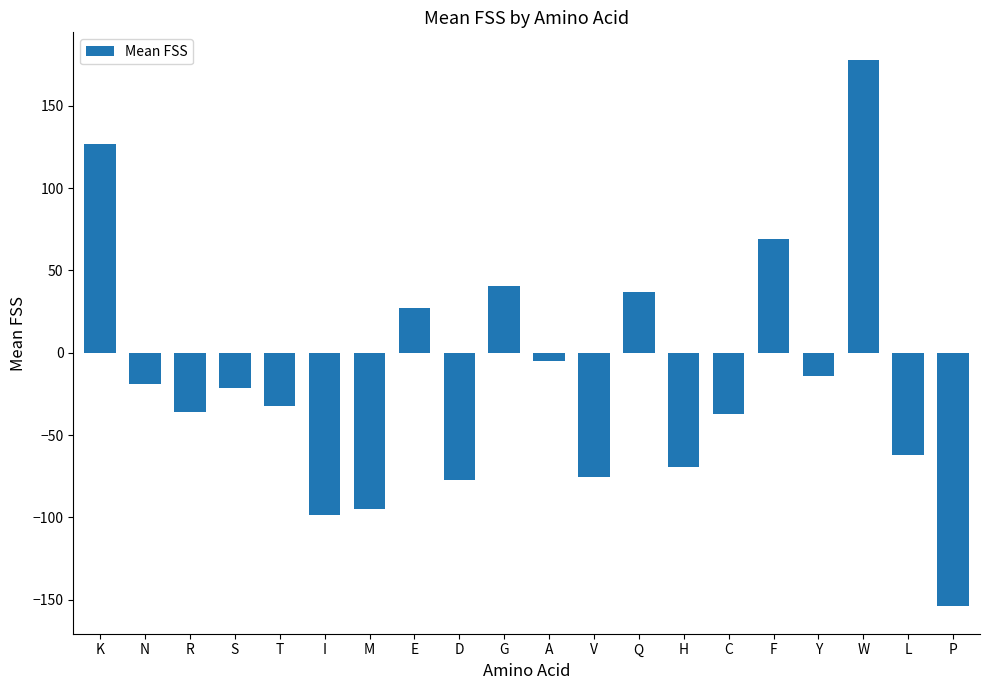

How many series are shown in this chart?

1